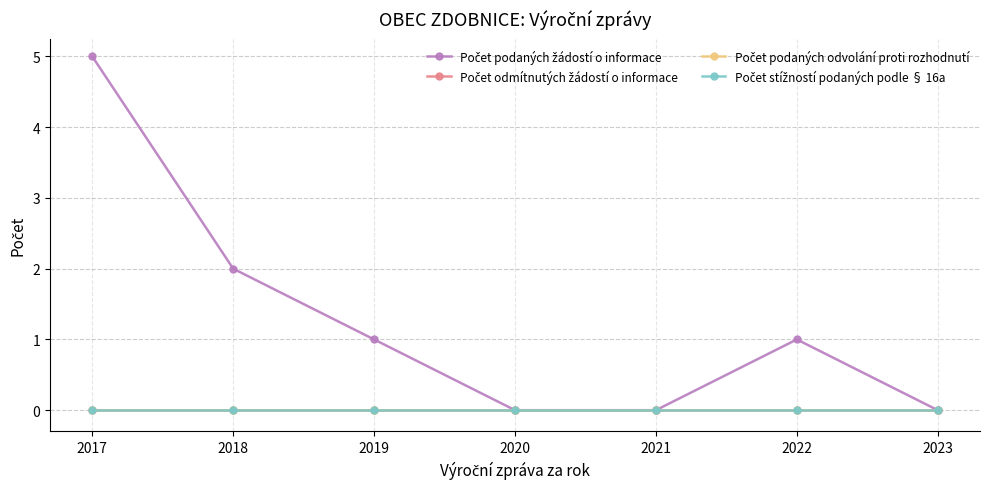

At which category does the chart reach its minimum across all series?

2020